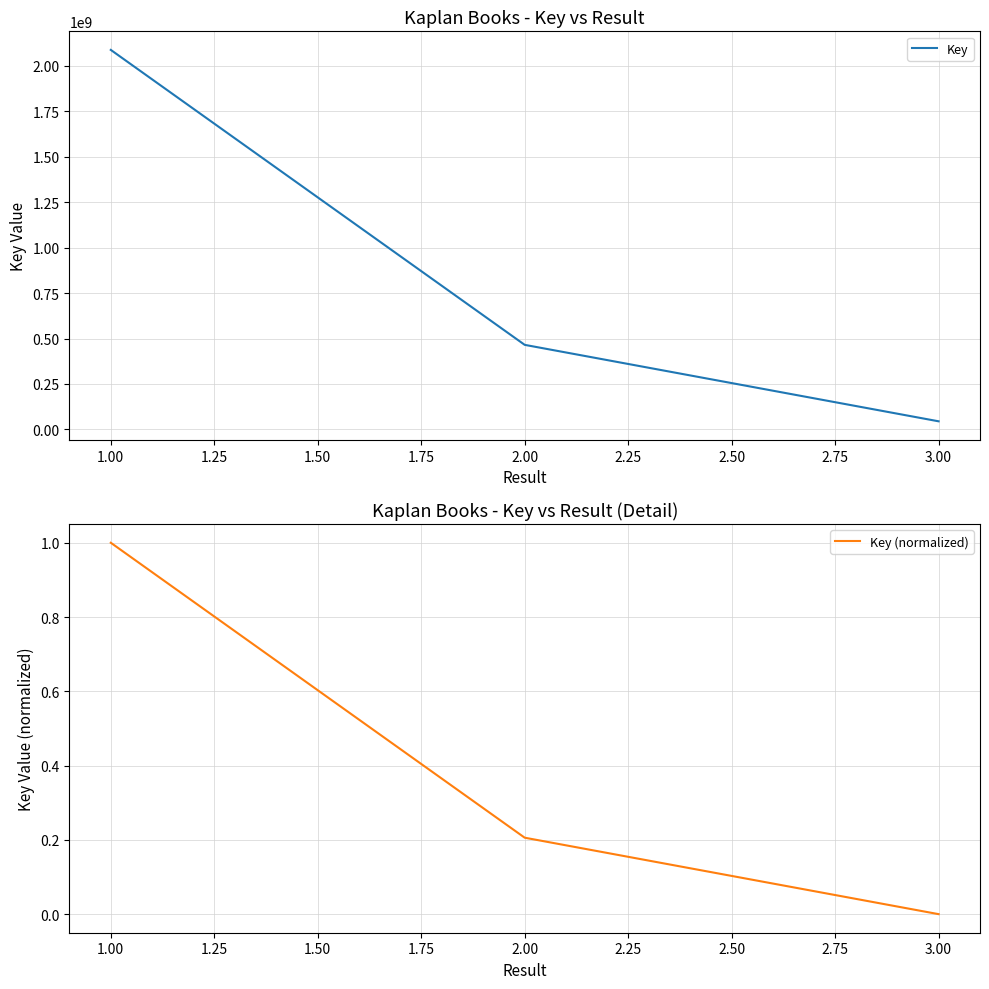

The value of Key at 1.00 is 2087557306. True or false?

True